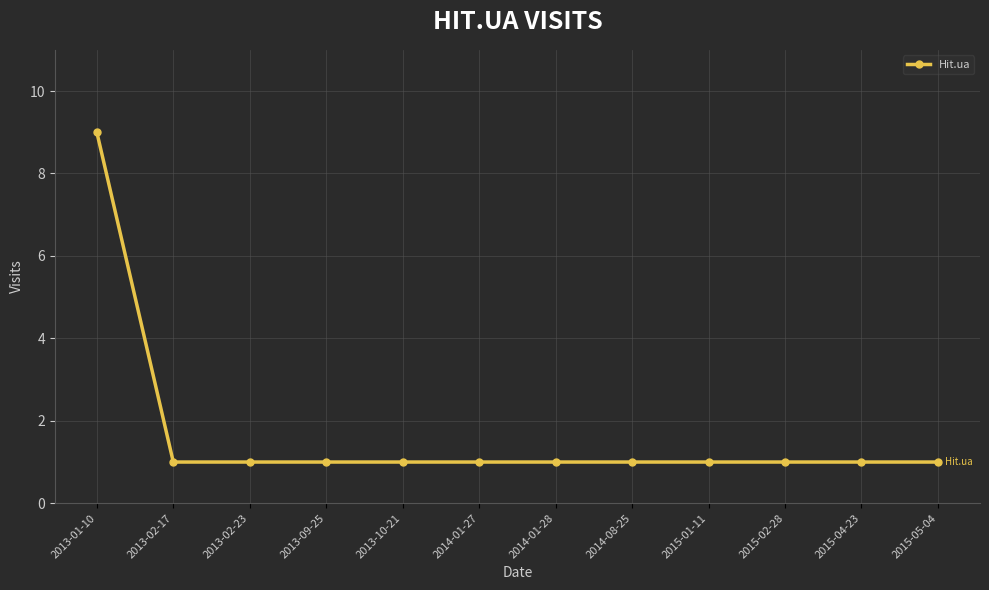

How many values are between 1 and 2?

11